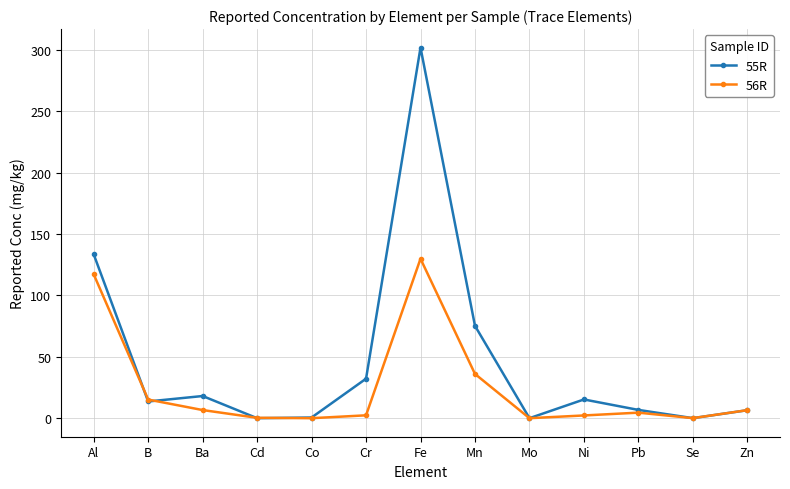

What is the sum of all 56R values?

321.0